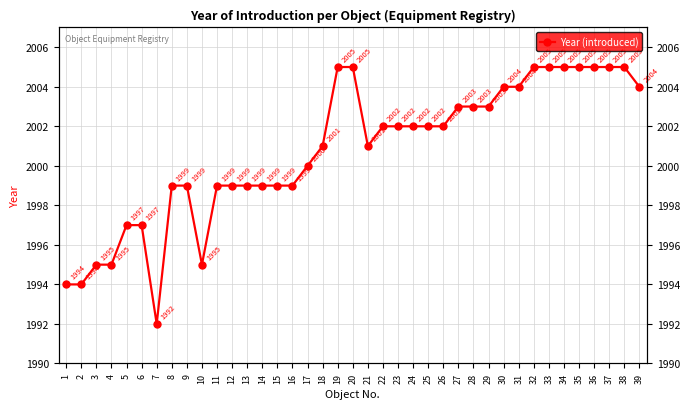

What is the smallest value displayed?

1992